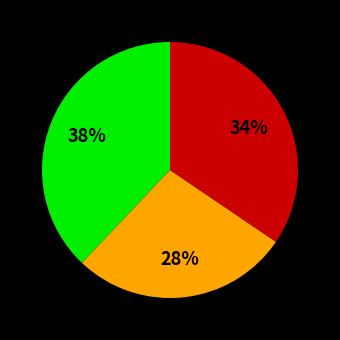

To the nearest percent, what is the difference between the largest and smallest slice percentages?

10%